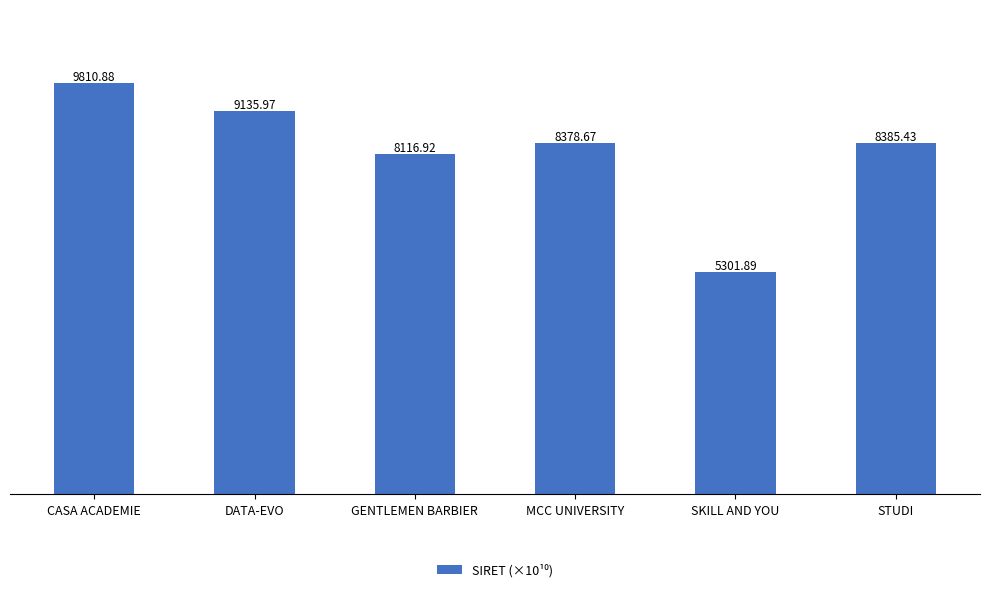

What is the average value?

8188.3